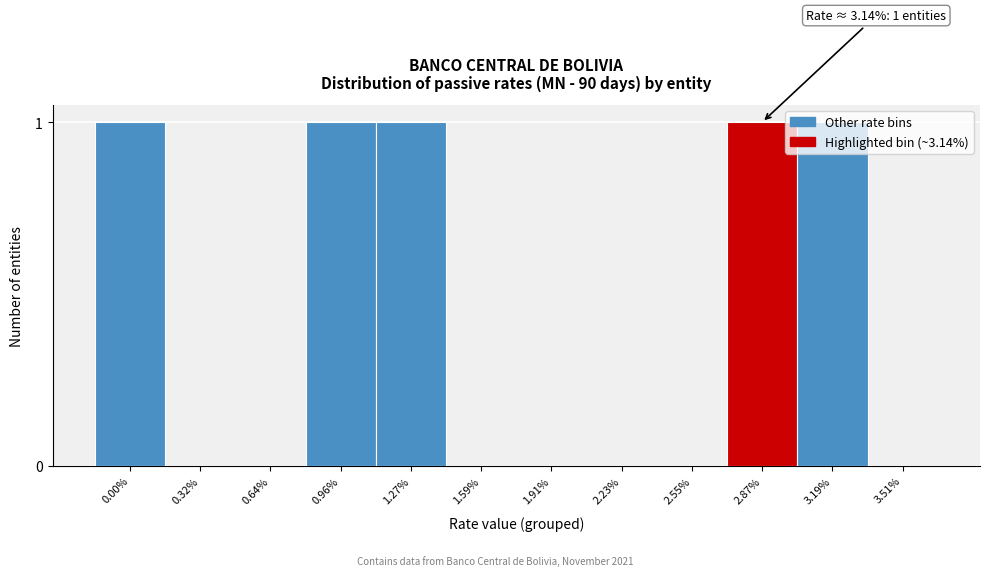

Is it true that the value at 1.91% is 1?

False